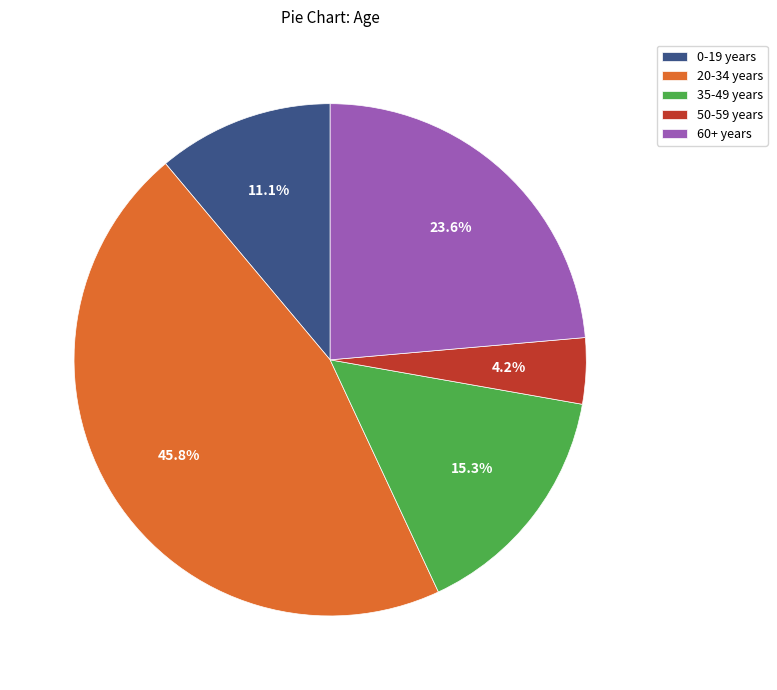

What is the largest slice in the pie chart?

20-34 years